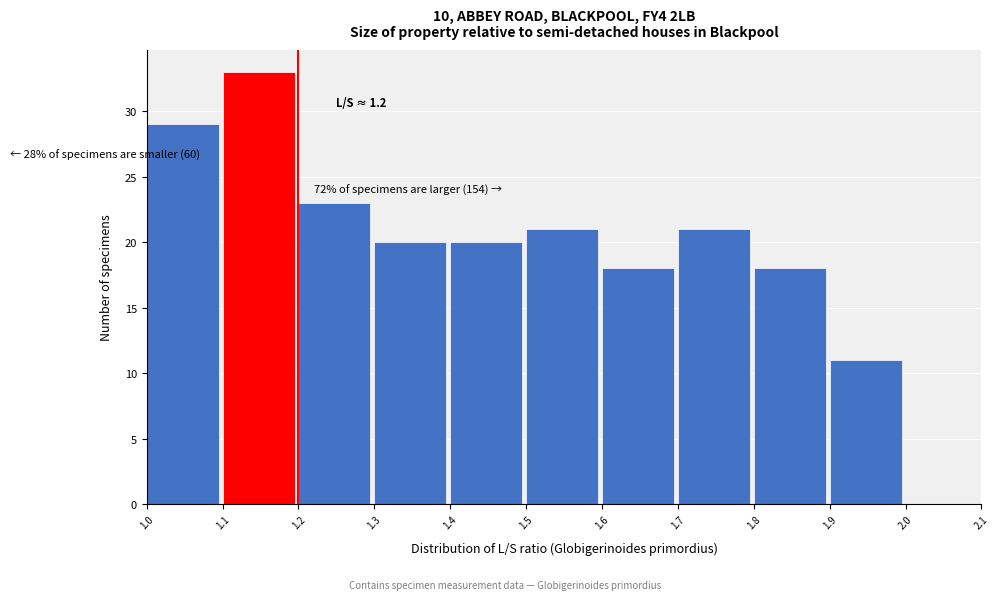

Which range on the x-axis has the tallest bar?

1.1 to 1.2